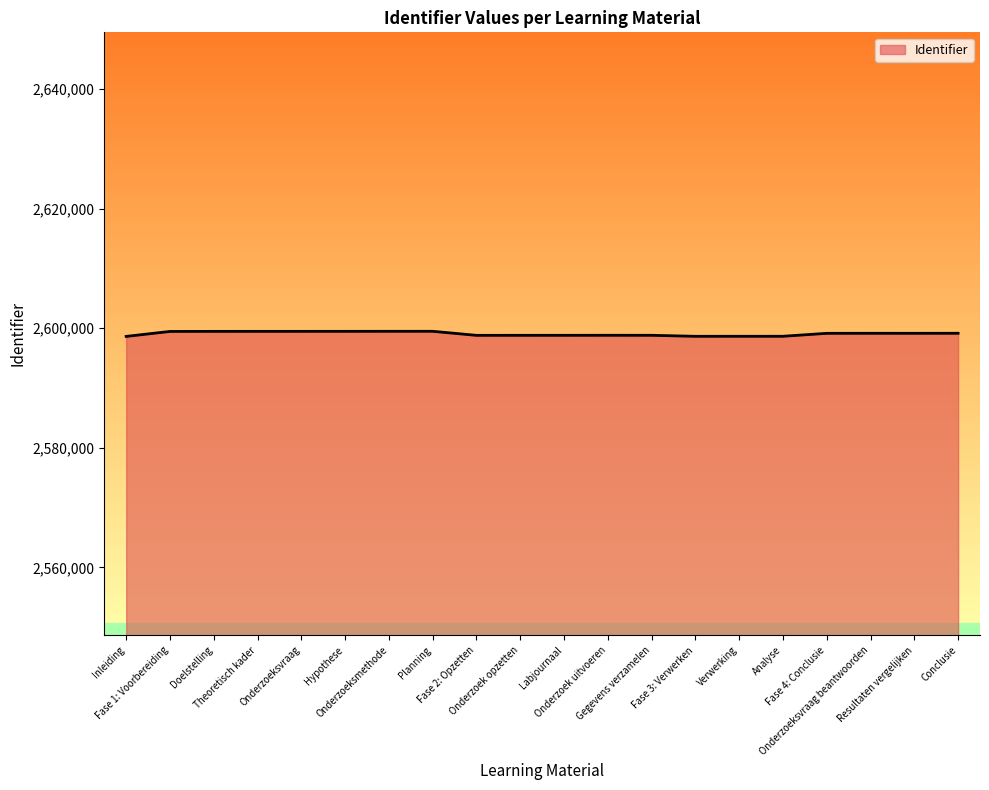

What is the minimum value shown in the chart?

2598614